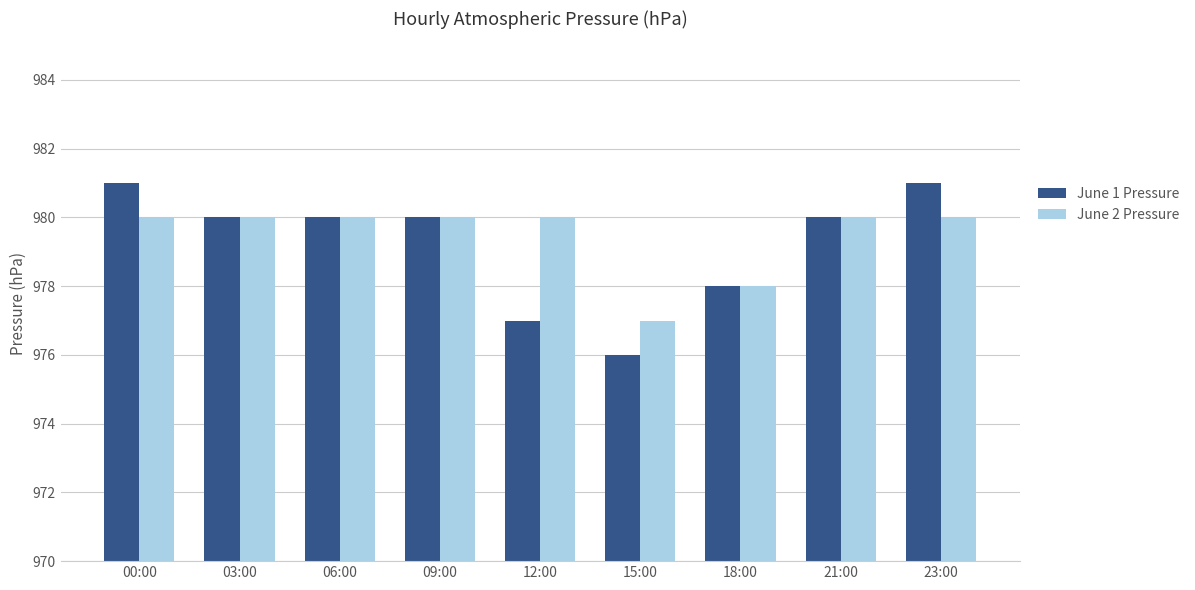

Reading right to left, what are all the values shown in this chart?

June 1 Pressure: 23:00=981	21:00=980	18:00=978	15:00=976	12:00=977	09:00=980	06:00=980	03:00=980	00:00=981
June 2 Pressure: 23:00=980	21:00=980	18:00=978	15:00=977	12:00=980	09:00=980	06:00=980	03:00=980	00:00=980